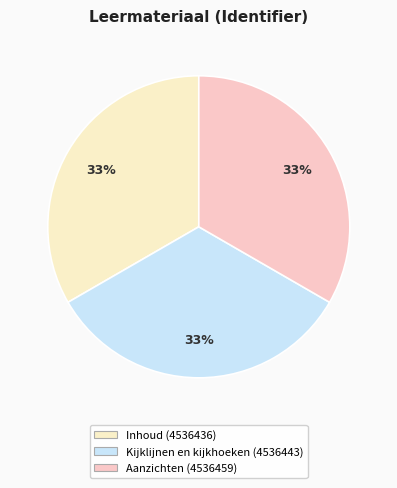

Is there any slice that represents more than half of the pie?

No